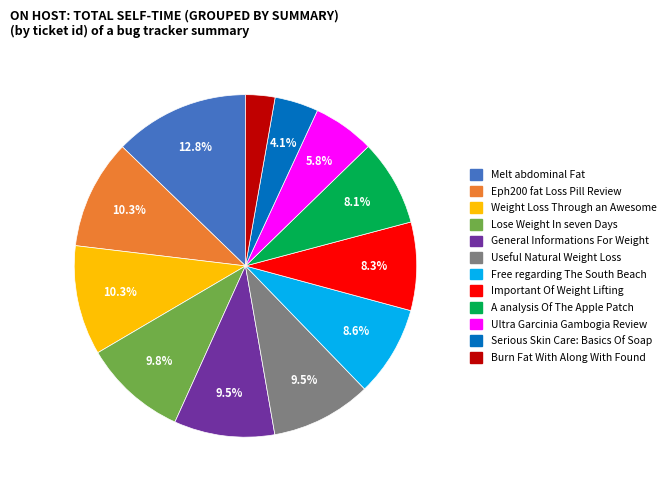

Does any single category account for the majority?

No